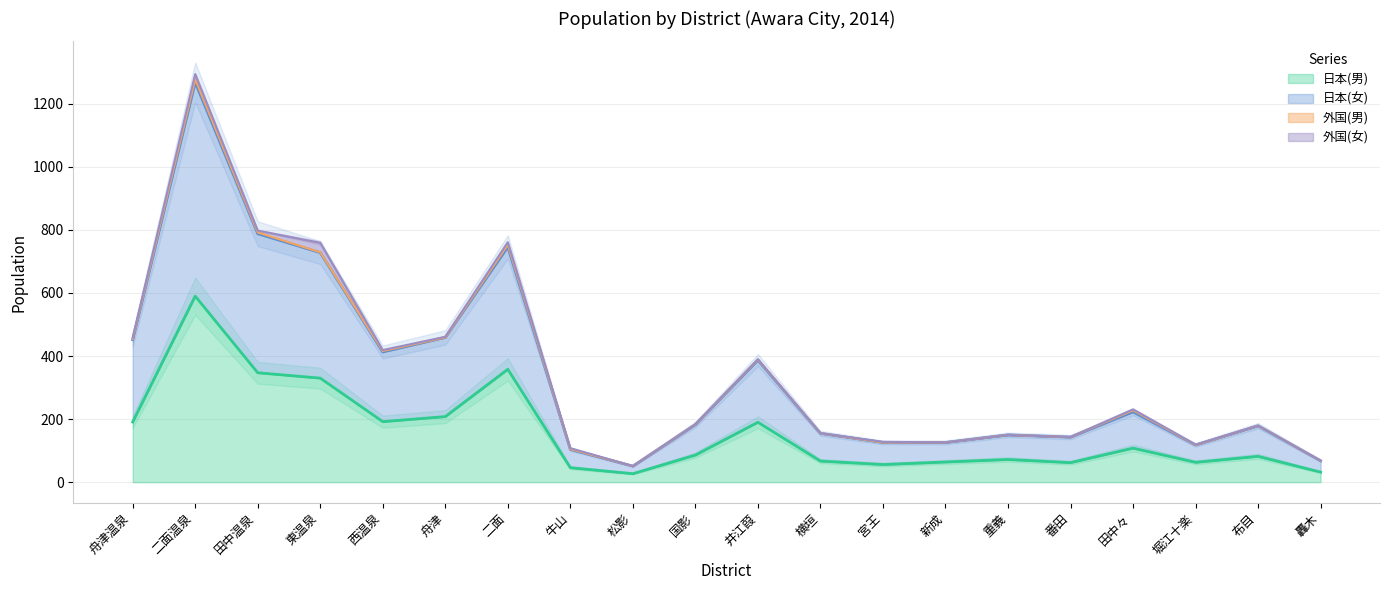

What is the label of the 17th point from the left?

田中々